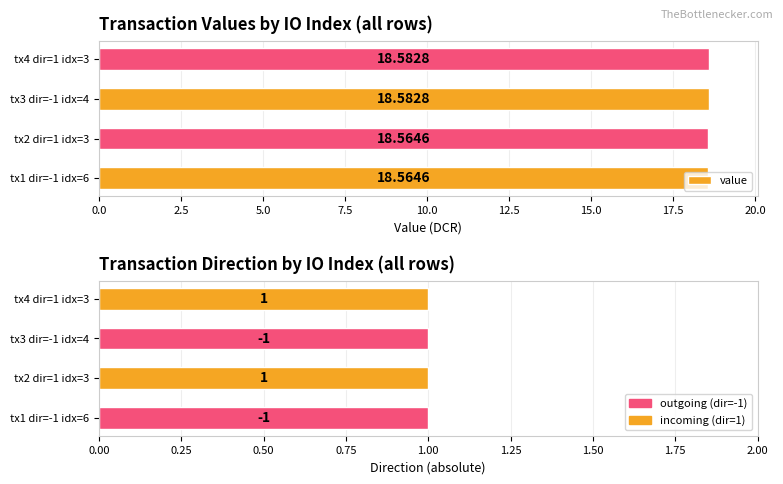

Is the value of direction (abs) at 0.0 greater than the value of value at 7.5?

No